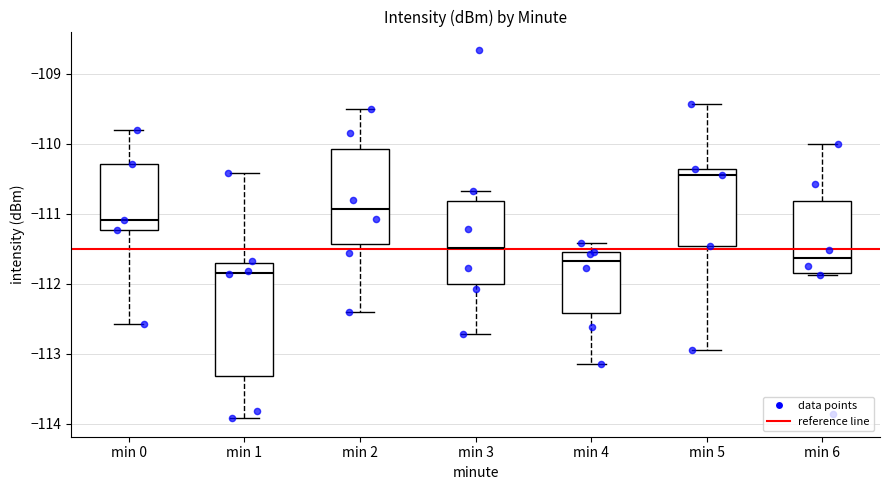

Reading left to right, transcribe this box plot: for each box, give where its median line is, the range the box spans, and where its two whiskers end, as read against the y-axis. The values are not printed on the chart, so give them approximately, as read against the axis.

min 0: median -111.1, box -111.2 to -110.3, whiskers -112.6 to -109.8
min 1: median -111.8, box -113.3 to -111.7, whiskers -113.9 to -110.4
min 2: median -110.9, box -111.4 to -110.1, whiskers -112.4 to -109.5
min 3: median -111.5, box -112.0 to -110.8, whiskers -112.7 to -110.7
min 4: median -111.7, box -112.4 to -111.5, whiskers -113.1 to -111.4
min 5: median -110.4 (just below the box's upper edge), box -111.5 to -110.4, whiskers -112.9 to -109.4
min 6: median -111.6, box -111.8 to -110.8, whiskers -111.9 to -110.0